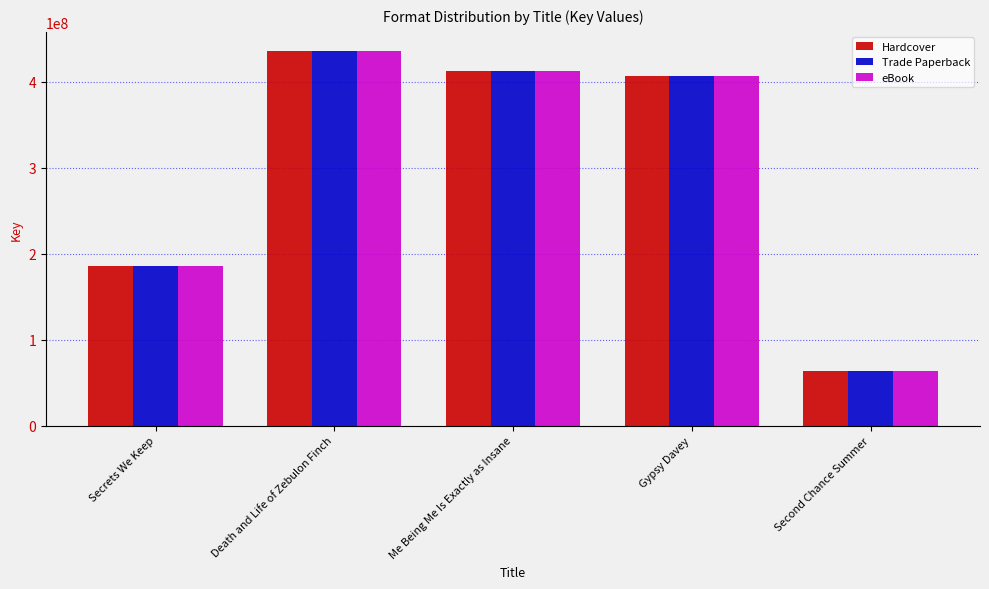

Reading left to right, extract all data points from this chart.

Hardcover: Secrets We Keep=185244662	Death and Life of Zebulon Finch=436026959	Me Being Me Is Exactly as Insane=411859706	Gypsy Davey=406211844	Second Chance Summer=63462831
Trade Paperback: Secrets We Keep=185244662	Death and Life of Zebulon Finch=436026959	Me Being Me Is Exactly as Insane=411859706	Gypsy Davey=406211844	Second Chance Summer=63462831
eBook: Secrets We Keep=185244662	Death and Life of Zebulon Finch=436026959	Me Being Me Is Exactly as Insane=411859706	Gypsy Davey=406211844	Second Chance Summer=63462831